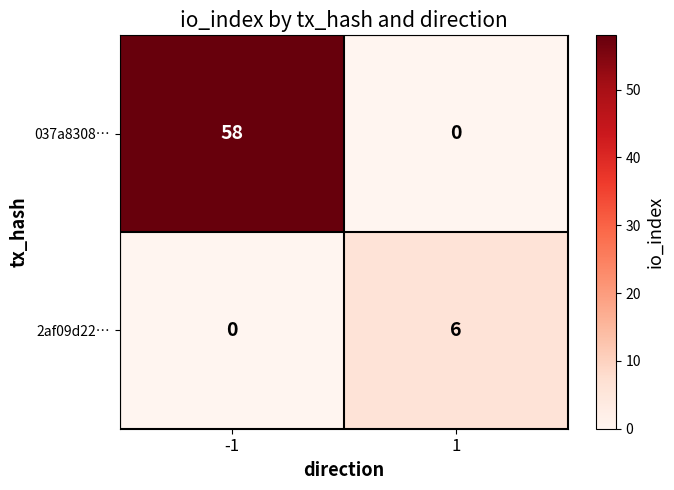

Reading right to left, transcribe all the data shown in this chart.

037a8308…: 0	58
2af09d22…: 6	0